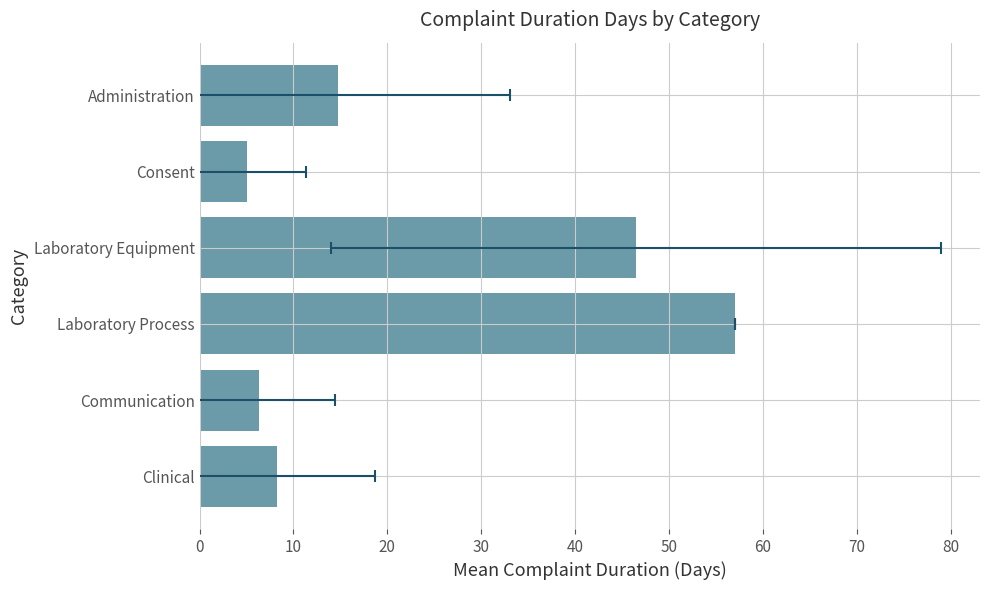

What is the difference between the maximum and second lowest values?

50.7